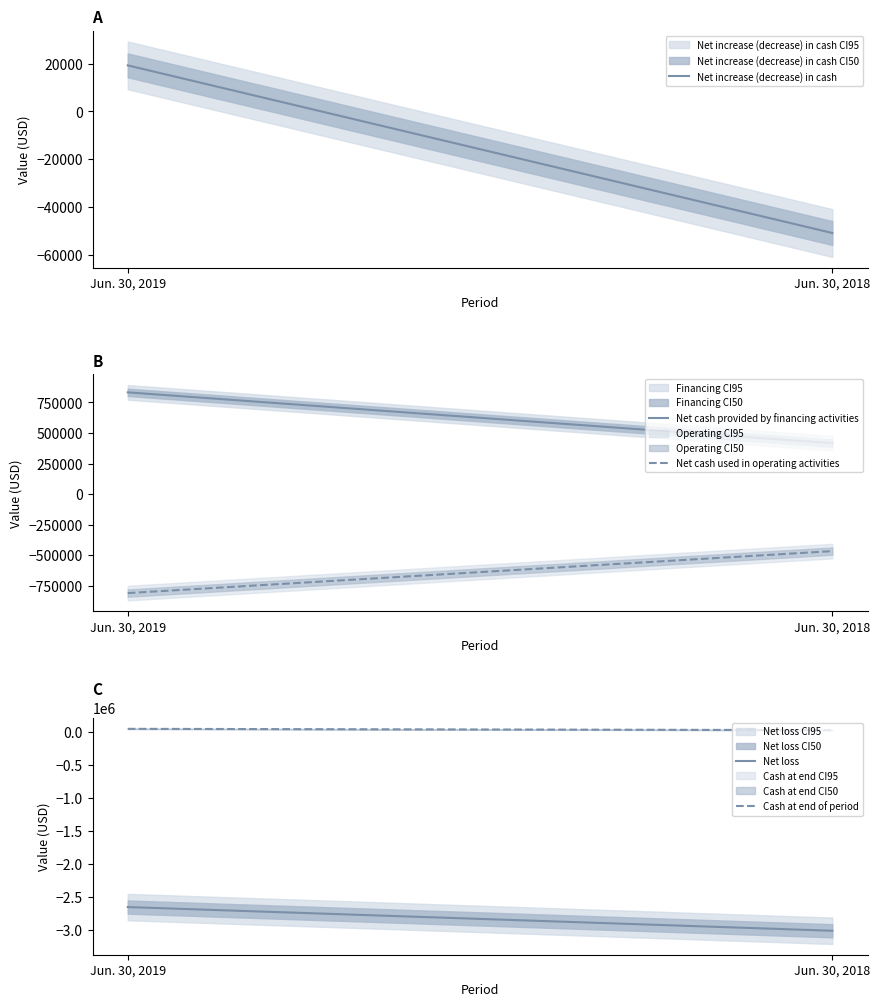

Which has a higher value, Jun. 30, 2018 or Jun. 30, 2019?

Jun. 30, 2019